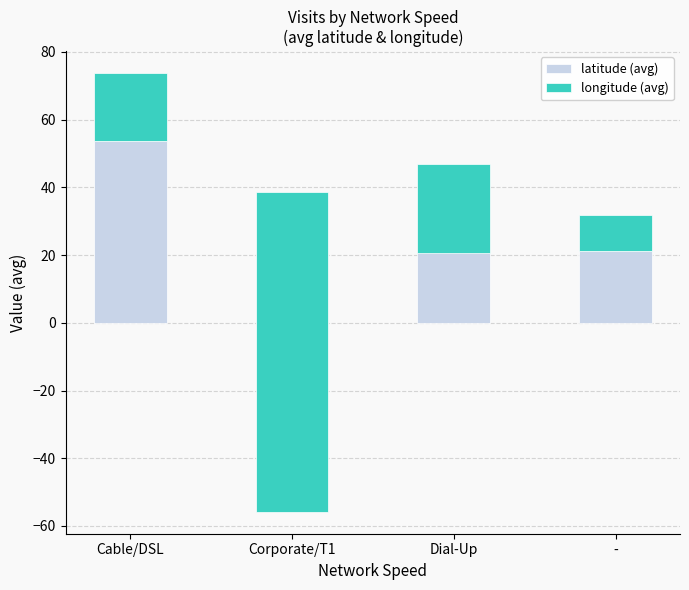

Read the longitude (avg) value at Corporate/T1.

-94.5